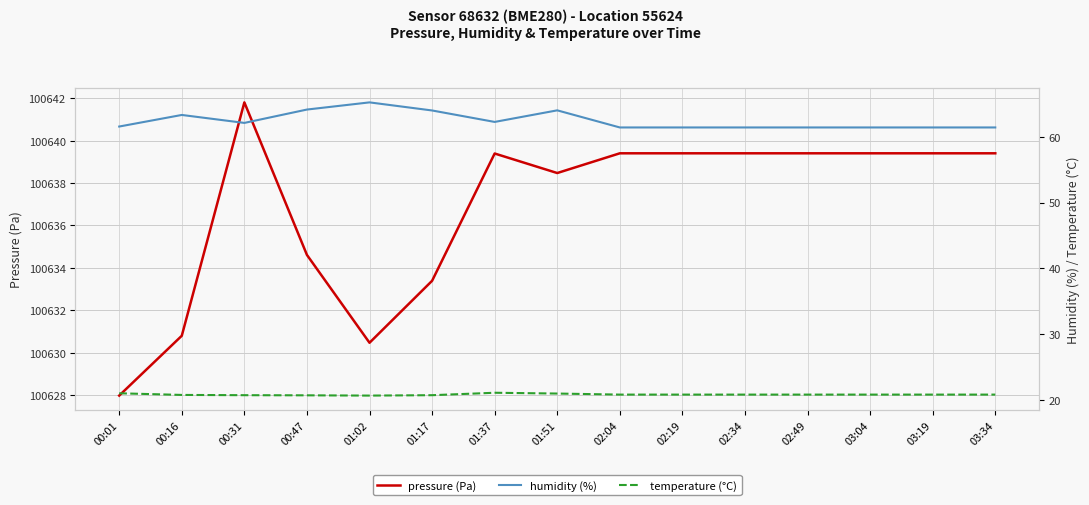

At which label does pressure (Pa) first exceed 100639?

00:31